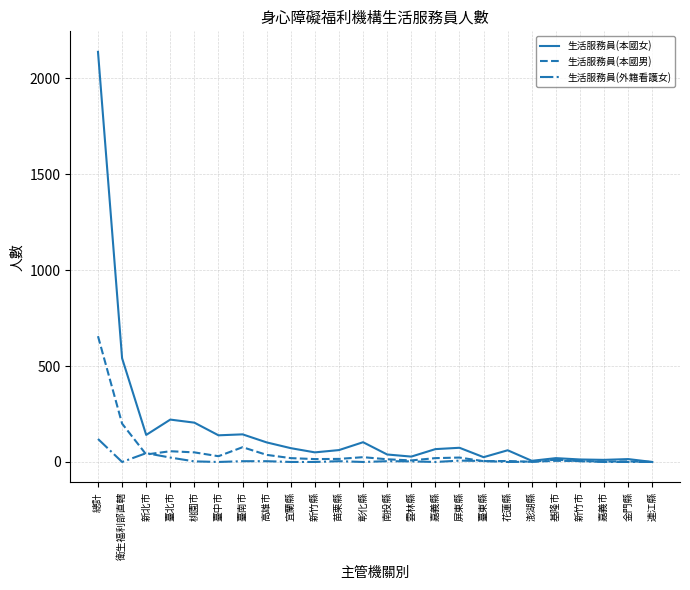

Where is 生活服務員(本國女) nearest to the value 1069?

衛生福利部直轄